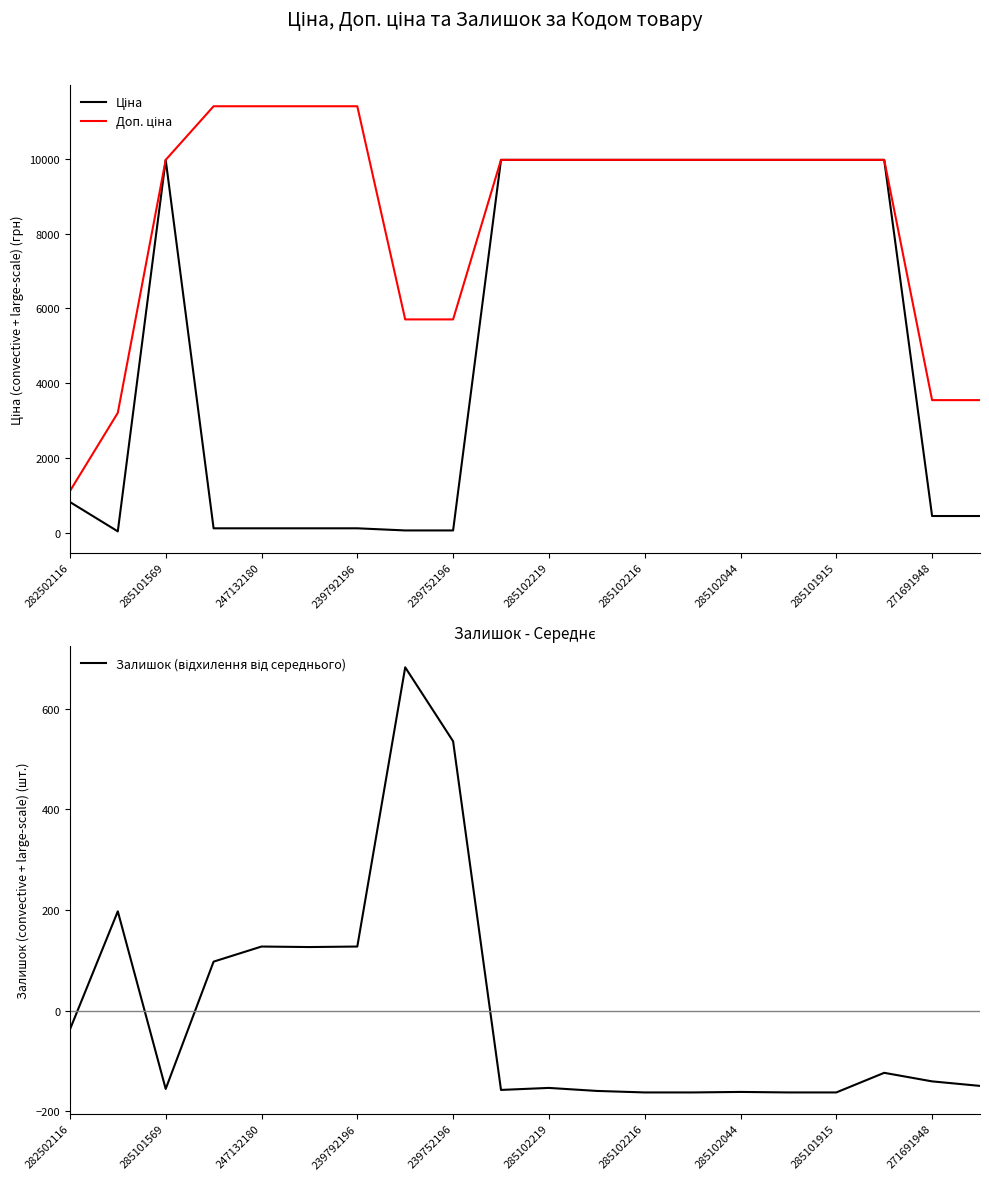

How many data points does each series have?

20